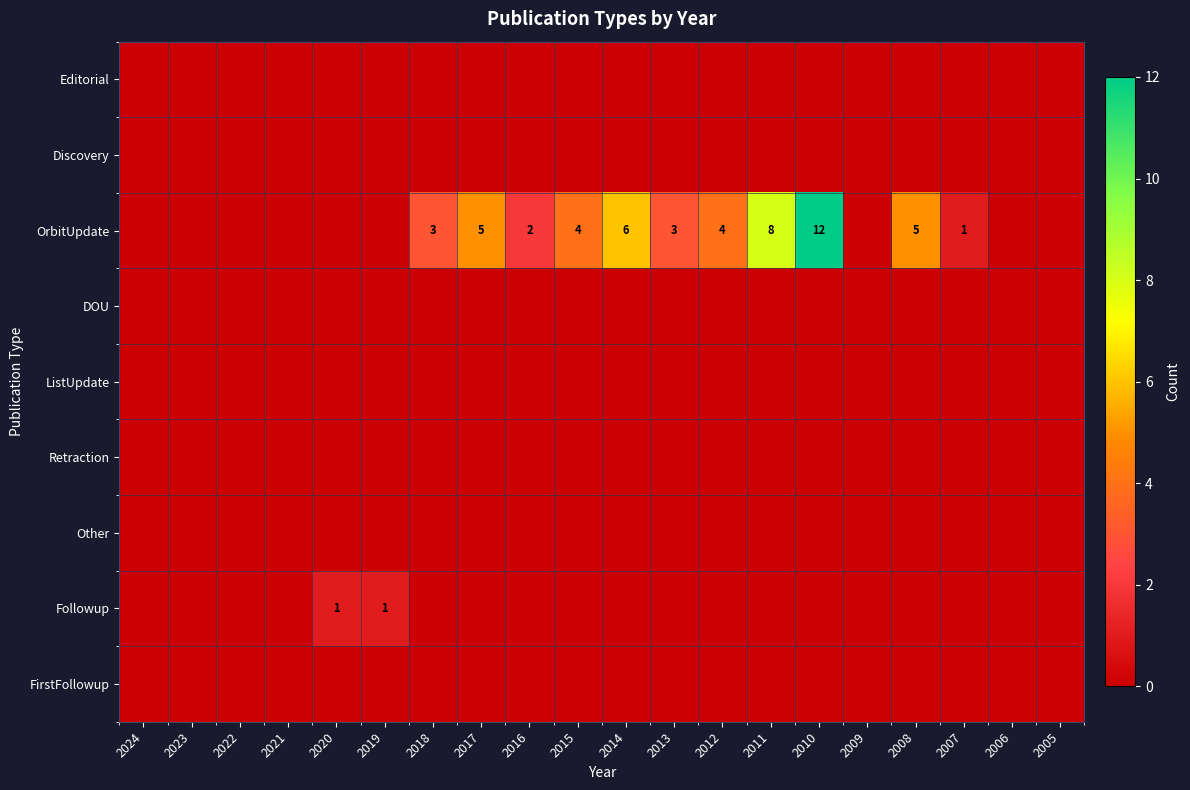

Which series has the largest total across all categories?

OrbitUpdate